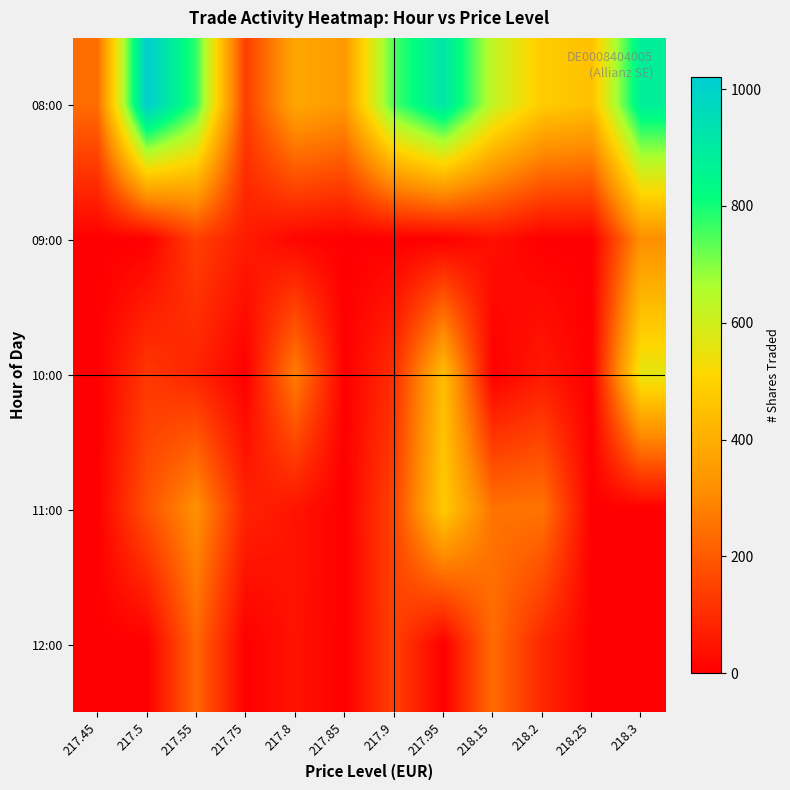

Which category has the highest value across all series?

217.5